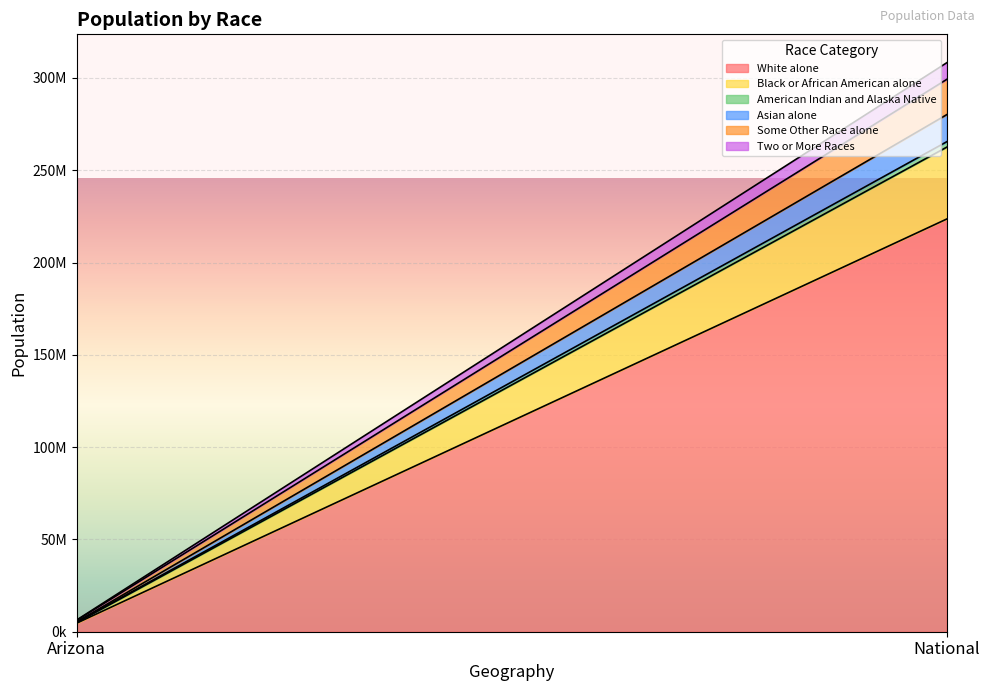

Which series has the largest range (max minus min)?

White alone